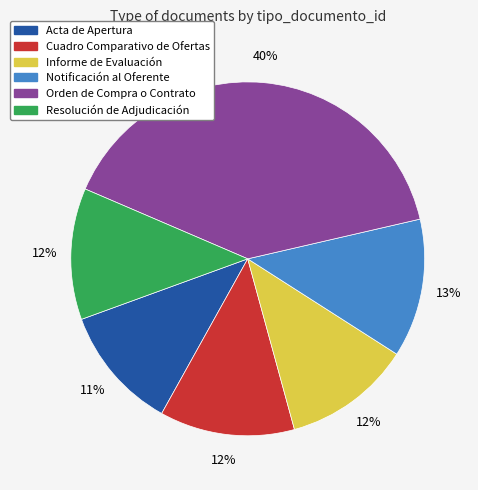

What is the ratio of the value at Notificación al Oferente to the value at Informe de Evaluación?

1.1